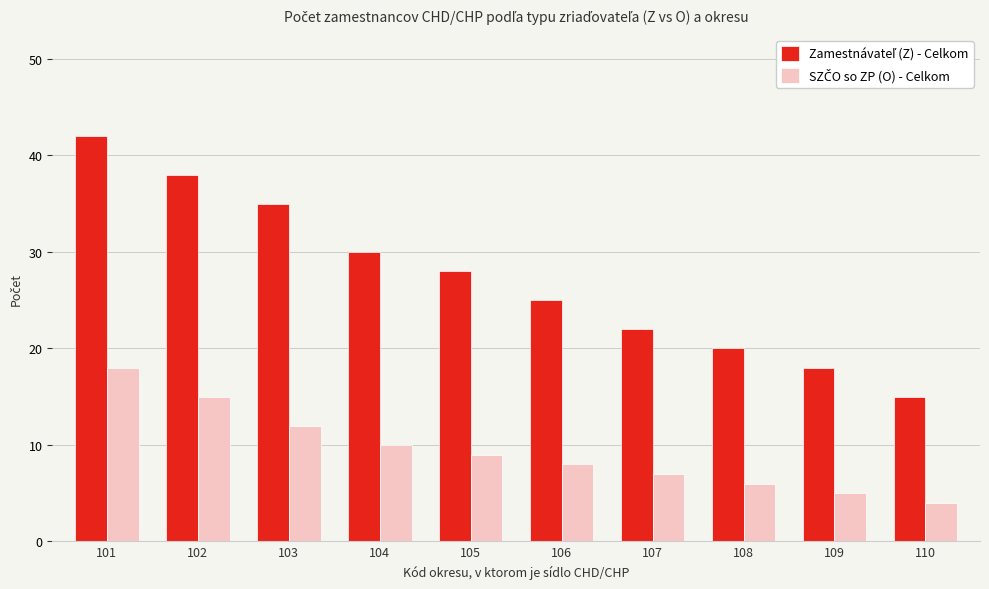

What is the difference between the highest and lowest values at 101?

24